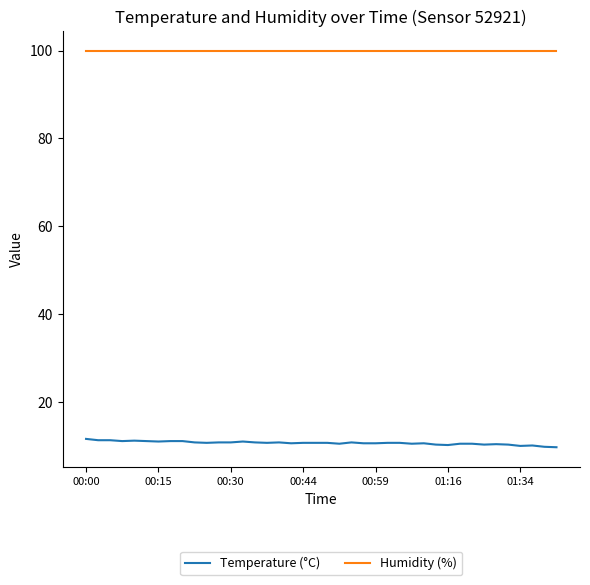

How many lines are shown in the chart?

2